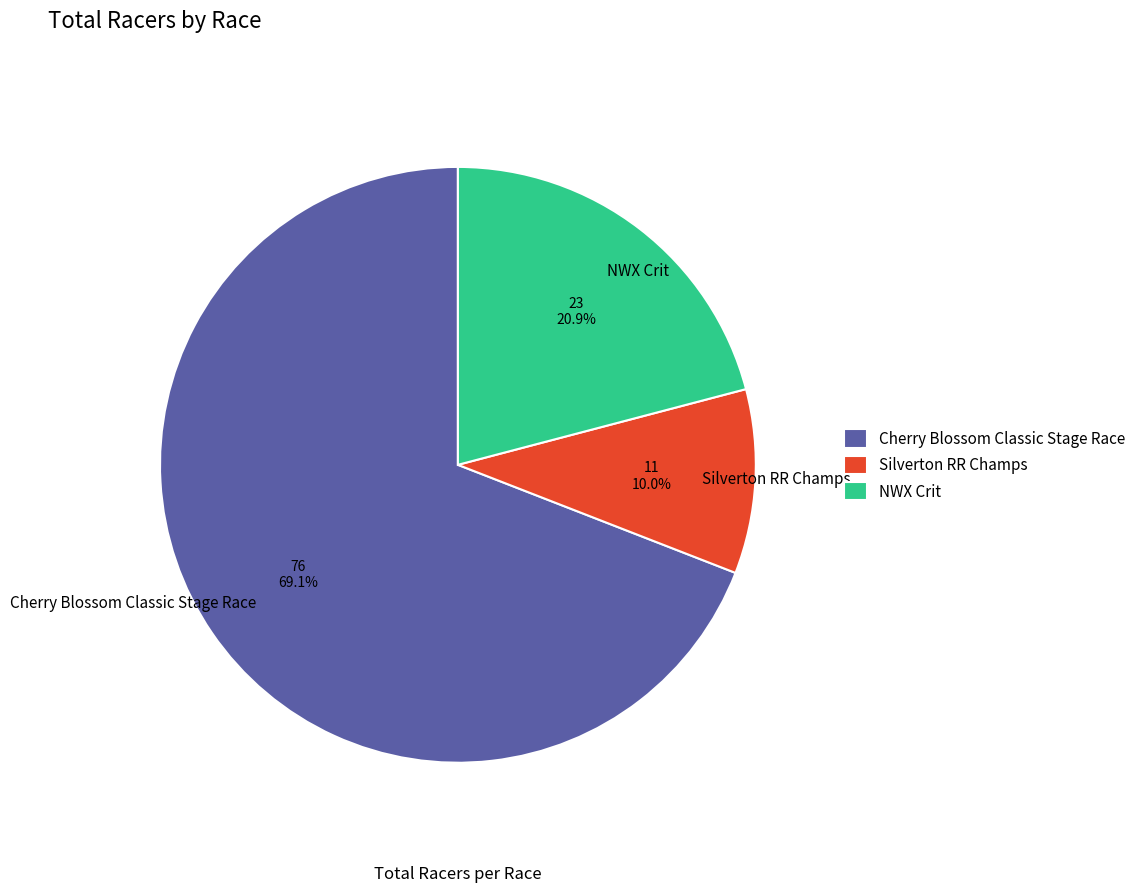

What is the smallest slice in the pie chart?

Silverton RR Champs